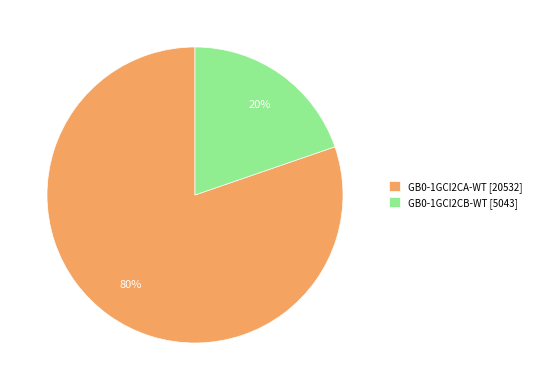

To the nearest percent, what is the combined percentage of GB0-1GCI2CB-WT [5043] and GB0-1GCI2CA-WT [20532]?

100%